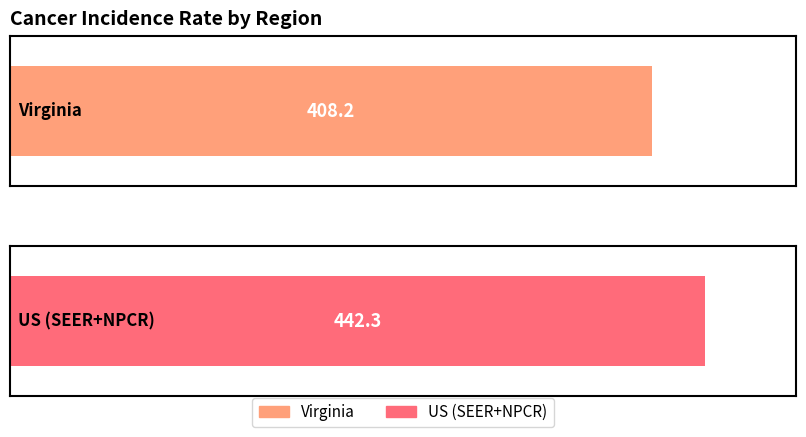

List the labels in order of value, smallest first.

Virginia, US (SEER+NPCR)